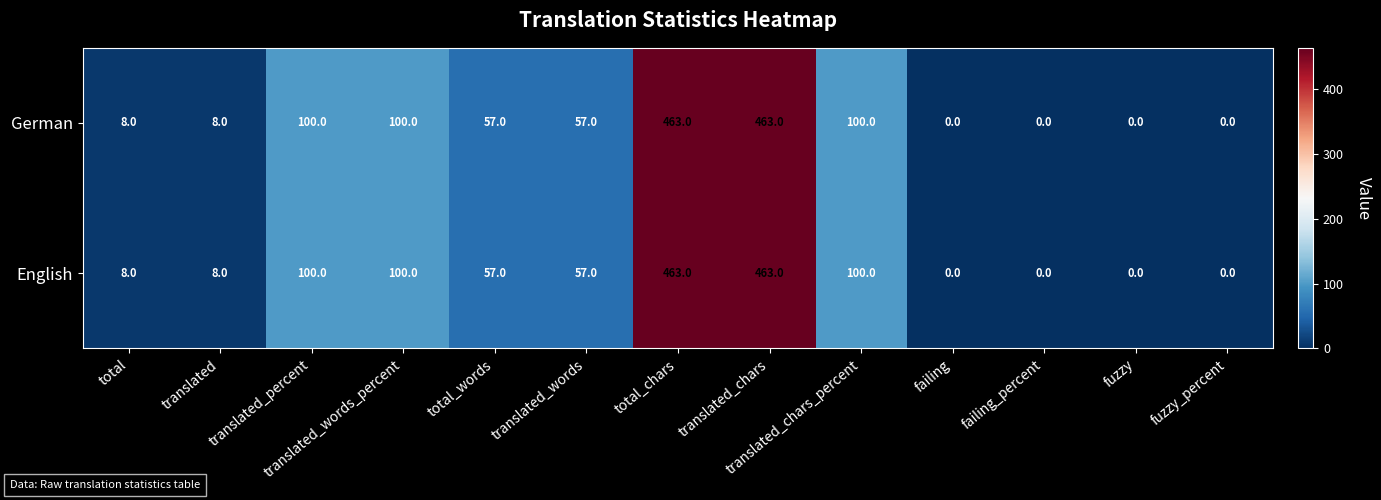

What is the total value across all series at translated_words?

114